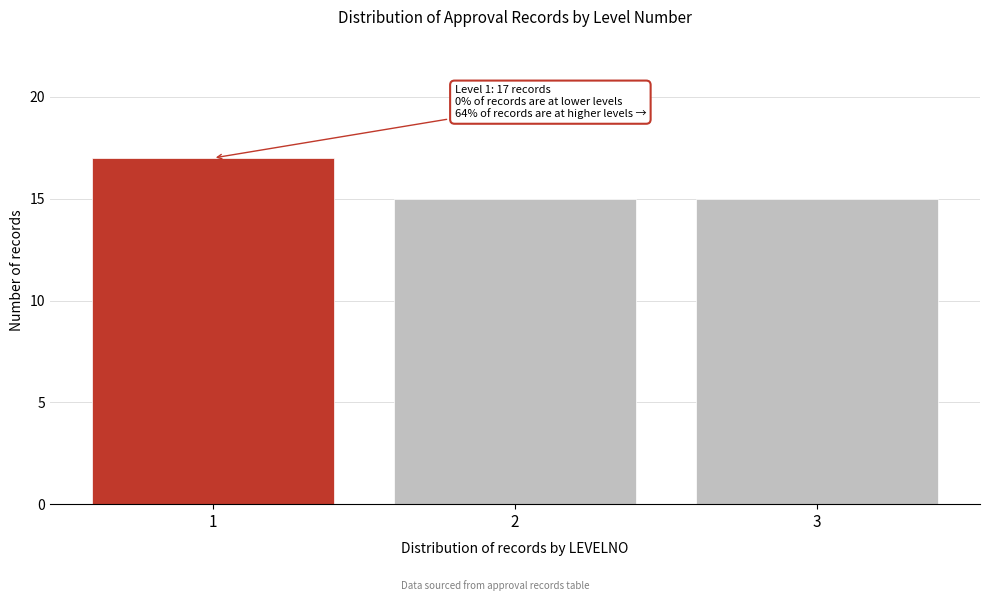

Reading right to left, transcribe all the data shown in this chart.

3=15	2=15	1=17